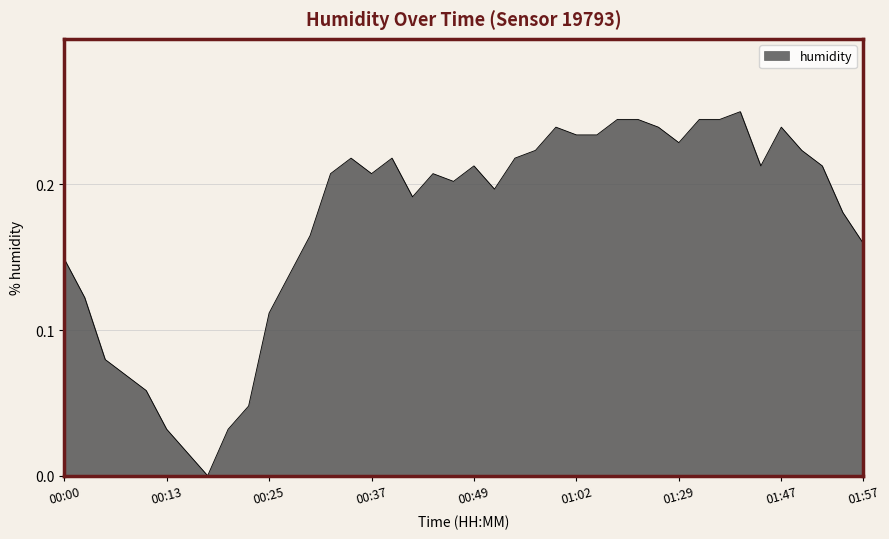

What is the value of the 35th point from the left?

0.2